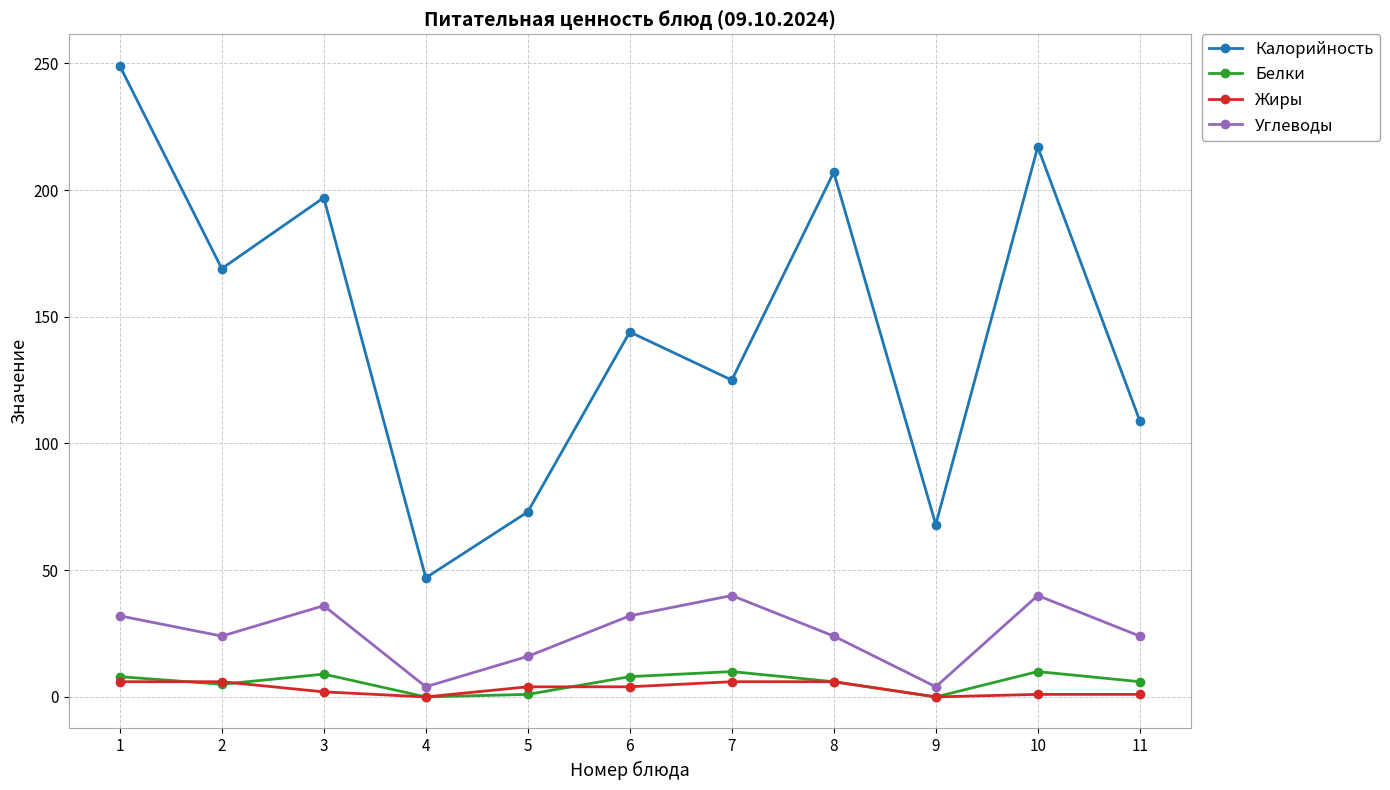

What is the maximum value shown in the chart?

249